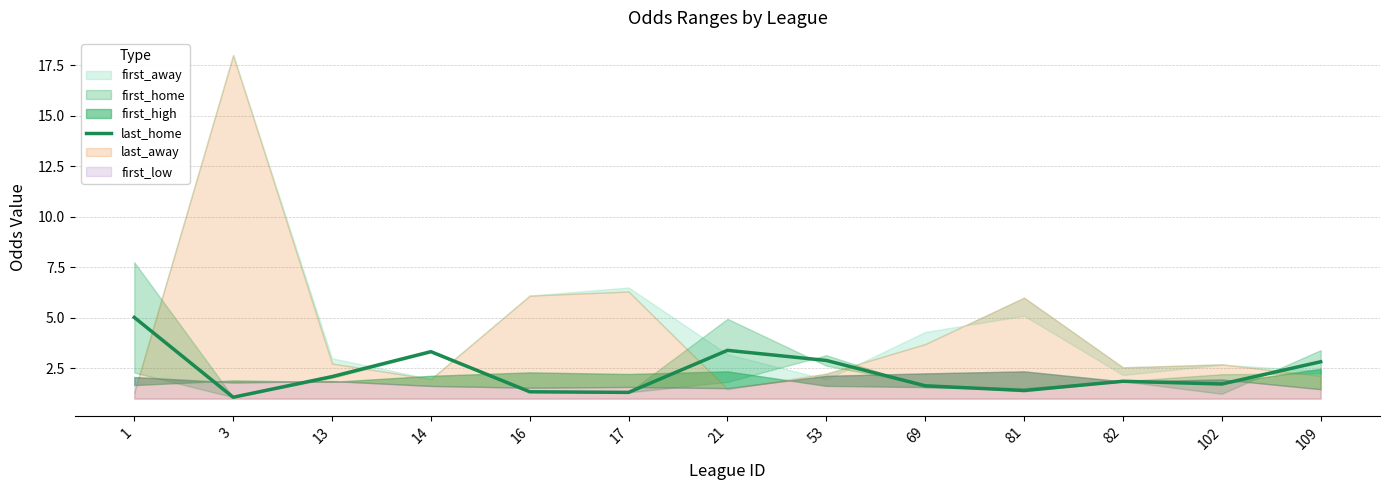

List the labels in order of value, largest first.

1, 21, 14, 53, 109, 13, 82, 102, 69, 81, 16, 17, 3